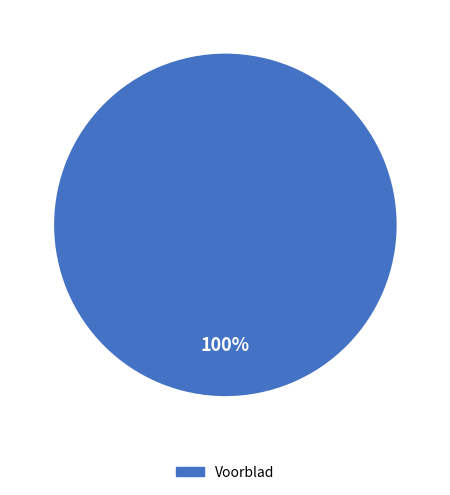

Is there any slice that represents more than half of the pie?

Yes